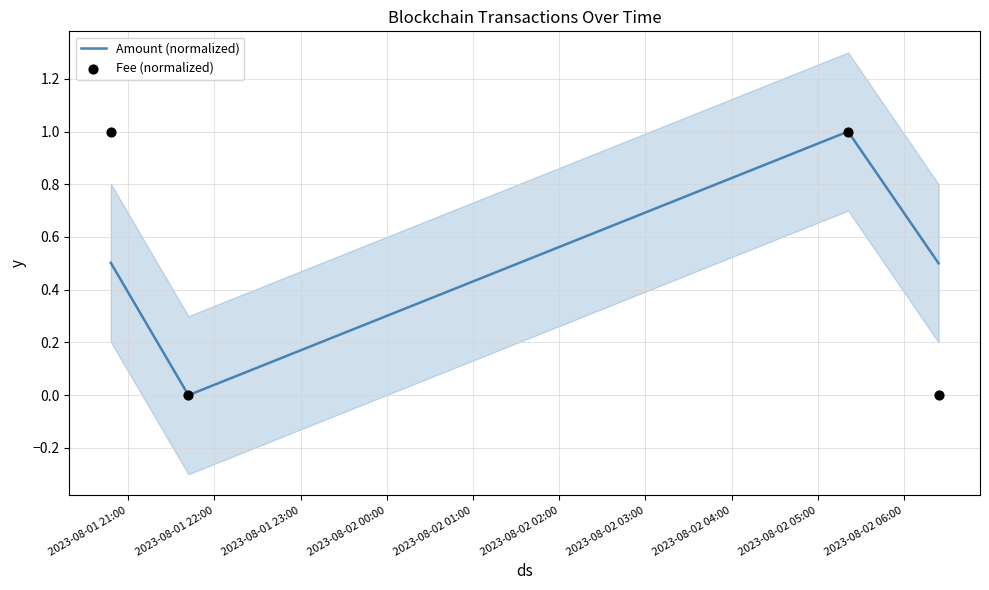

Which series reaches the maximum Y coordinate?

Amount (normalized)